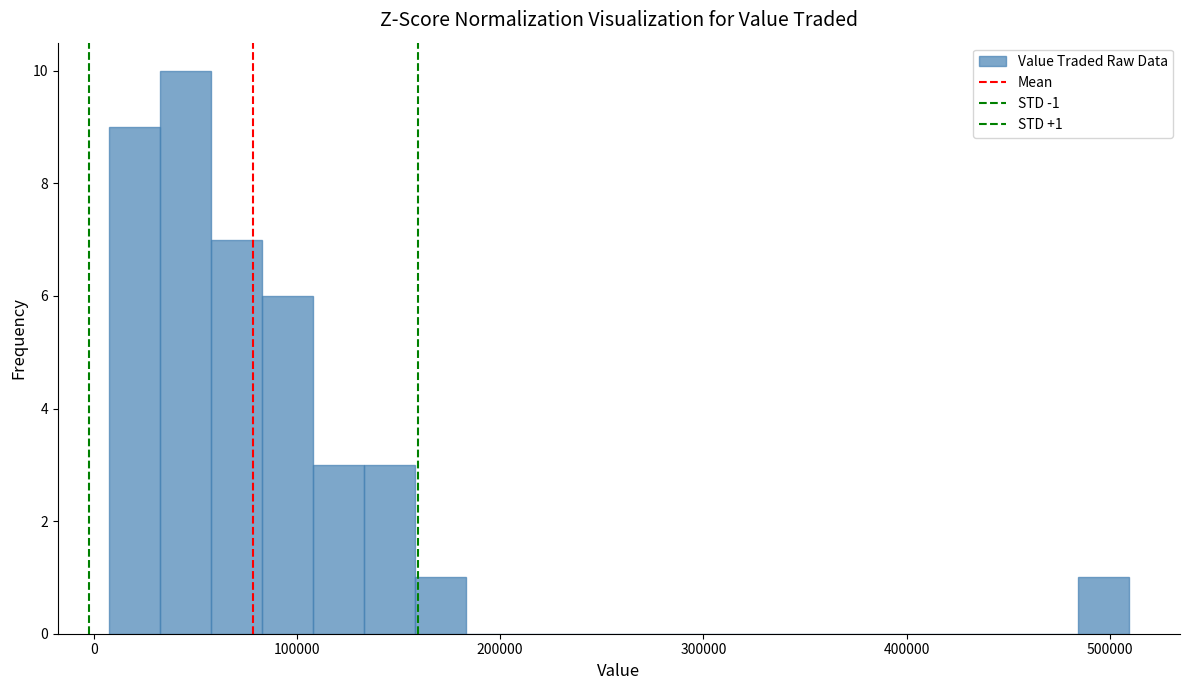

Read against the x-axis, roughly where is the centre of the tallest bar?

50000